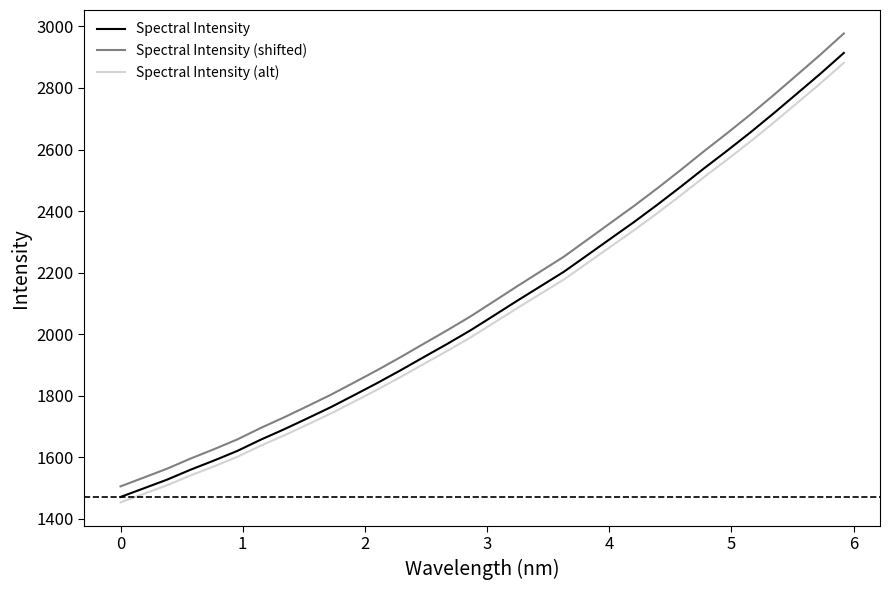

True or false: Spectral Intensity and Spectral Intensity (alt) cross at least once.

False